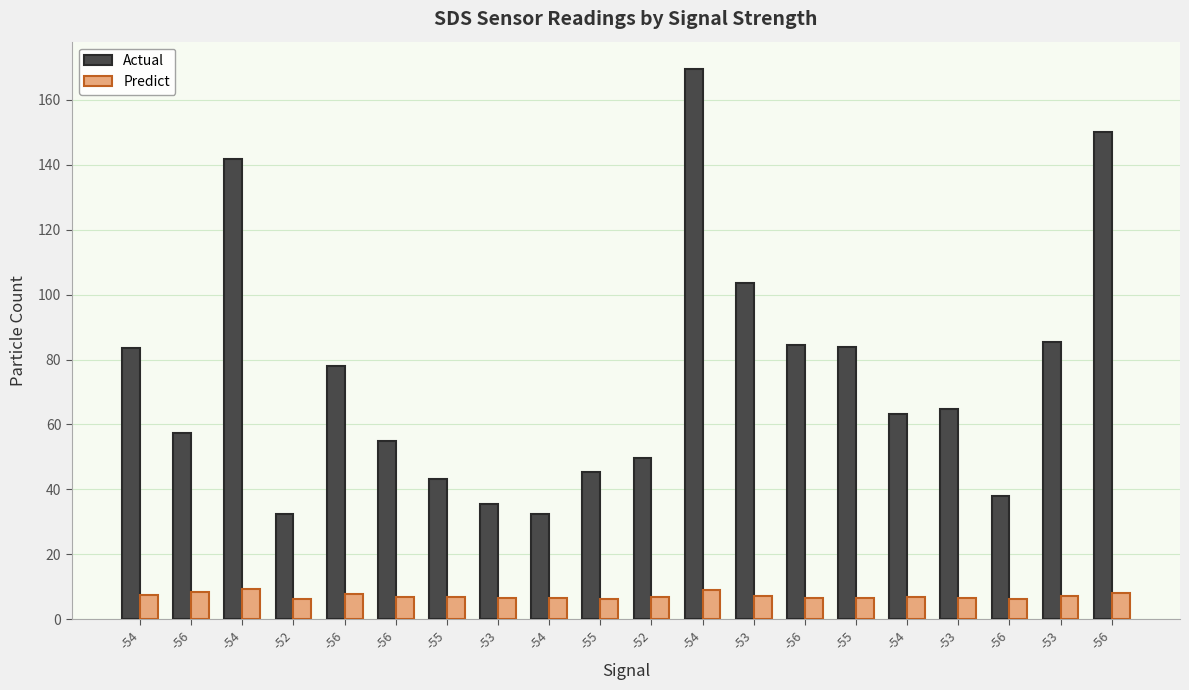

Rank the series by their average value, from highest to lowest.

Actual, Predict